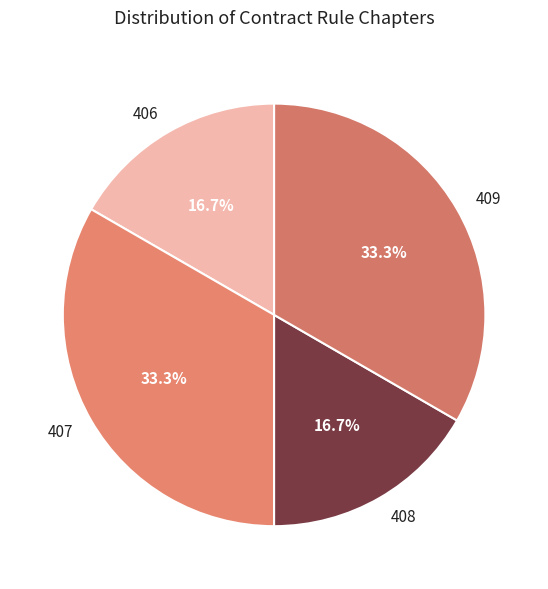

Does 408 account for over 50% of the chart?

No